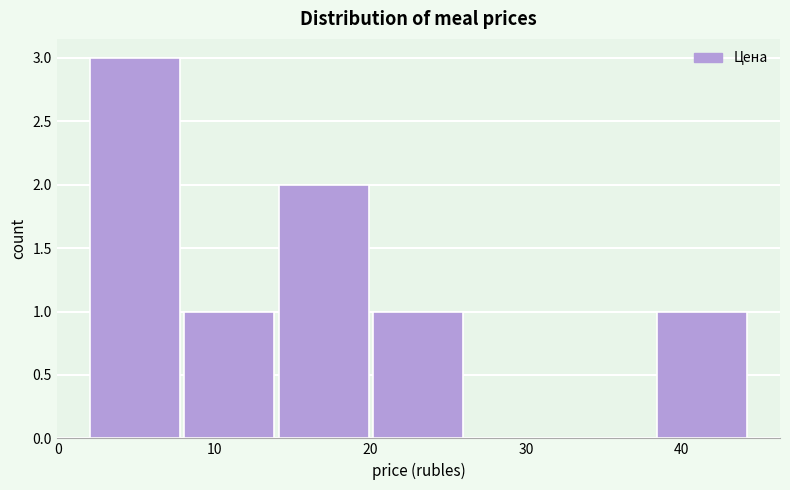

Reading left to right, transcribe this chart: for each bar, give the range it covers on the x-axis and its height. Neither the bar edges nor the heights are printed on the chart, so give them approximately, as read against the axes.

2 to 8: 3
8 to 14: 1
14 to 20: 2
20 to 26: 1
26 to 32: 0
32 to 38: 0
38 to 45: 1